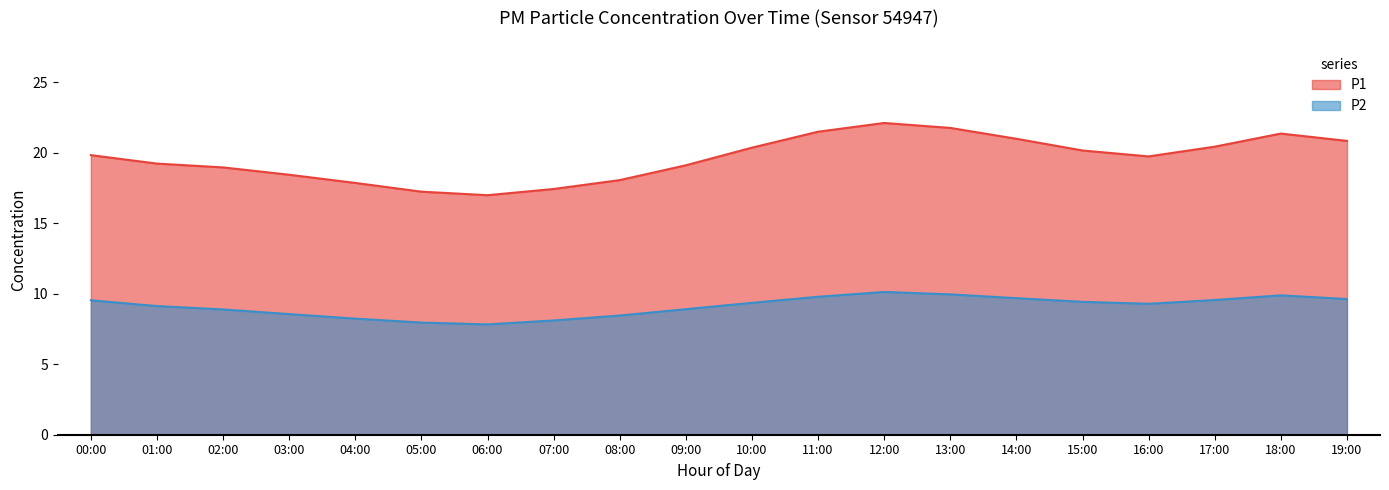

At how many categories does at least one series exceed 15?

20